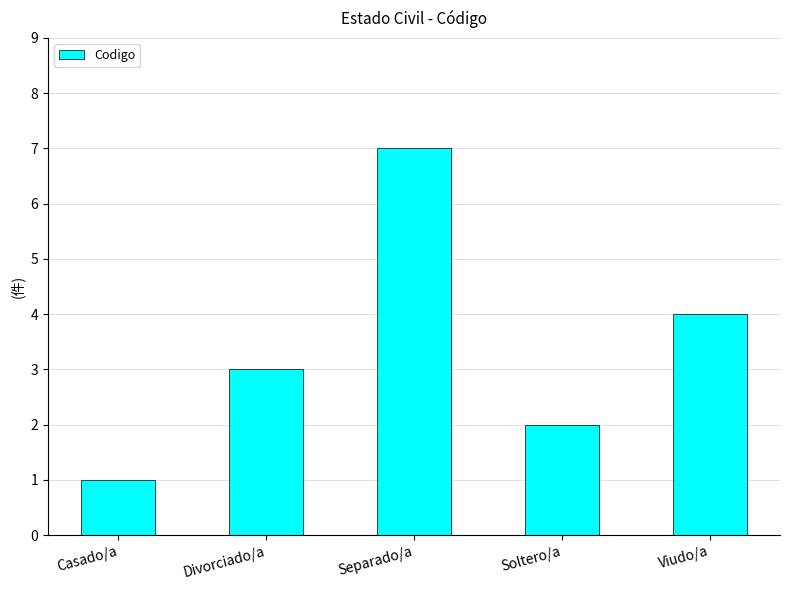

Reading right to left, what are all the values shown in this chart?

Viudo/a=4	Soltero/a=2	Separado/a=7	Divorciado/a=3	Casado/a=1